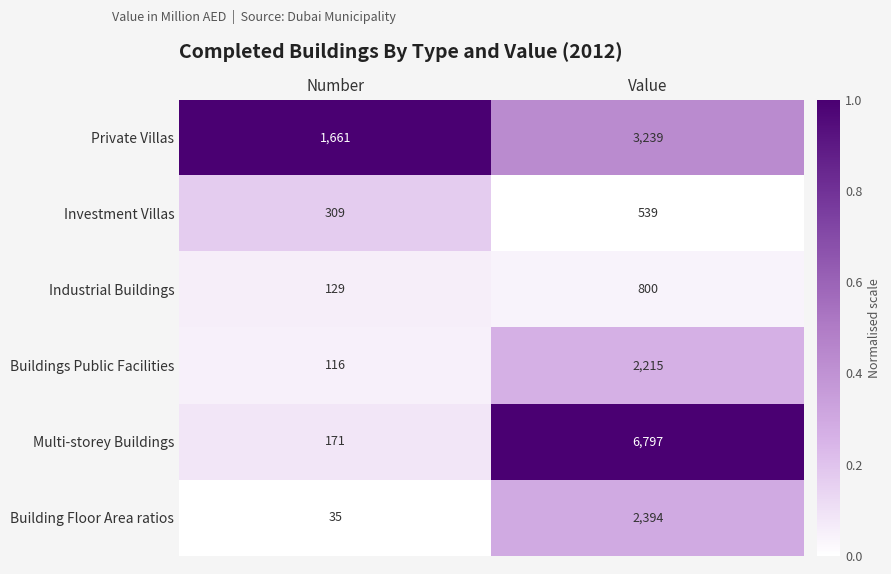

Which label corresponds to the smallest value in the chart?

Number